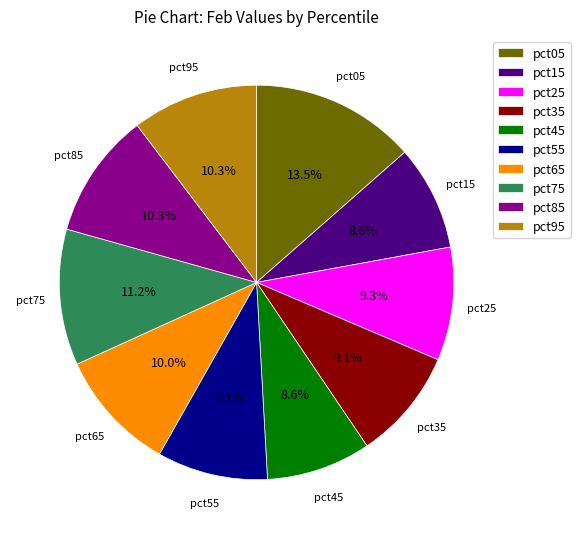

Count the number of slices in the pie.

10